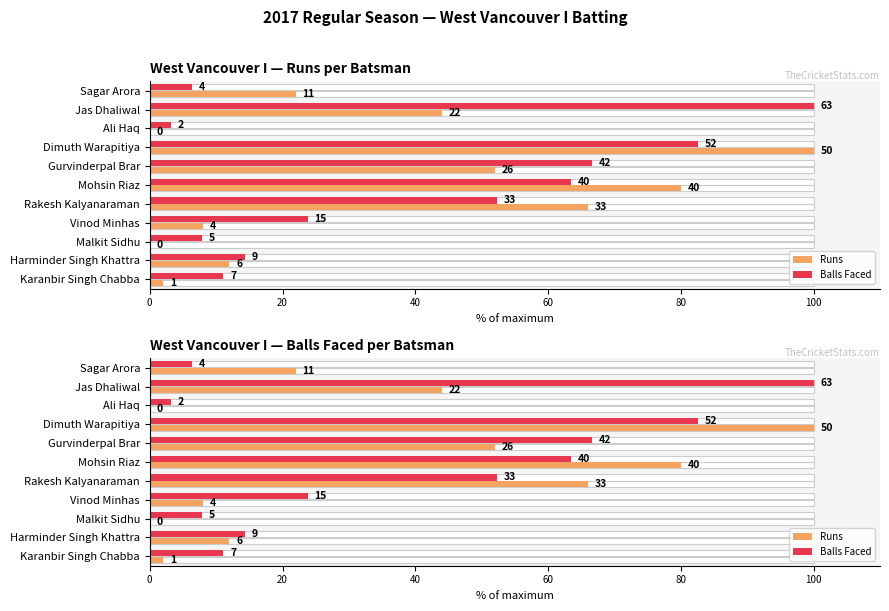

Reading left to right, transcribe all the data shown in this chart.

Runs: 22.0	44.0	0.0	100.0	52.0	80.0	66.0	8.0	0.0	12.0	2.0
Balls Faced: 6.3	100.0	3.2	82.5	66.7	63.5	52.4	23.8	7.9	14.3	11.1